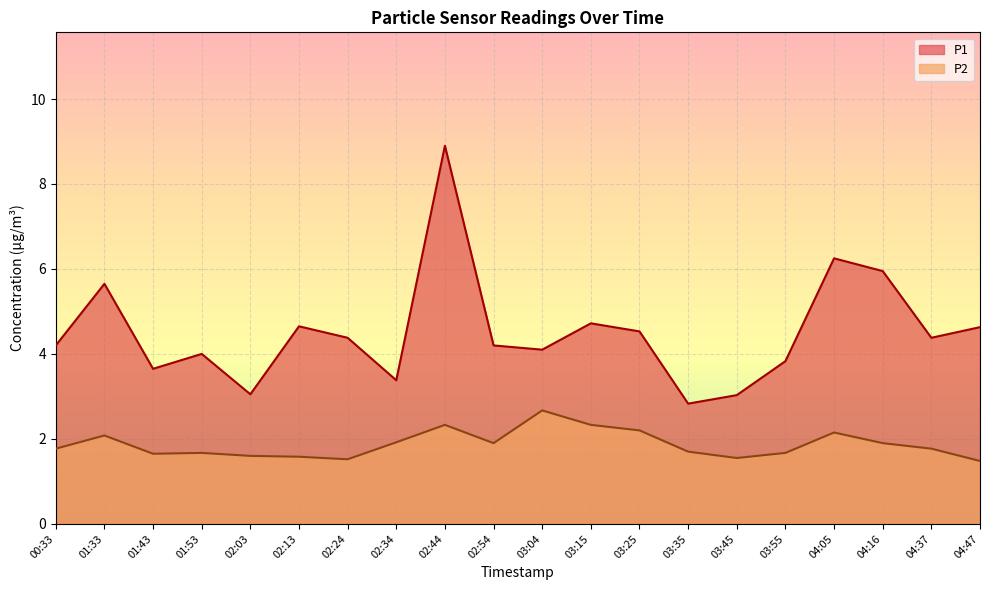

What position from the left is 02:24?

7